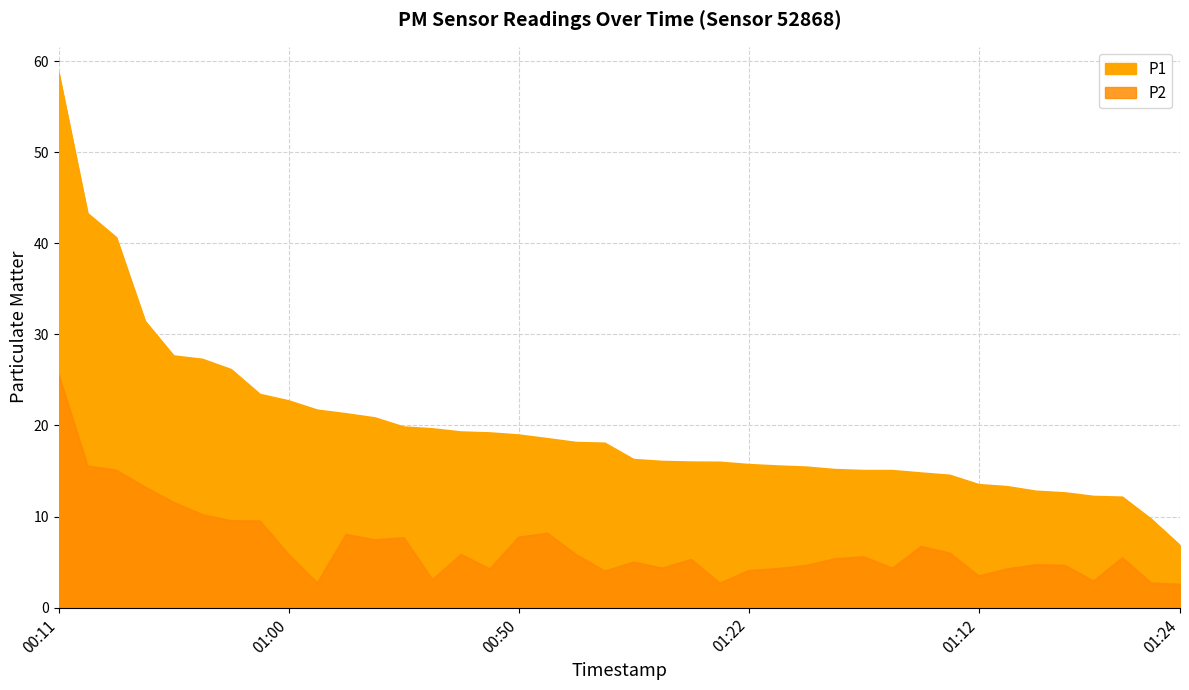

What is the sum of all P2 values?

268.4